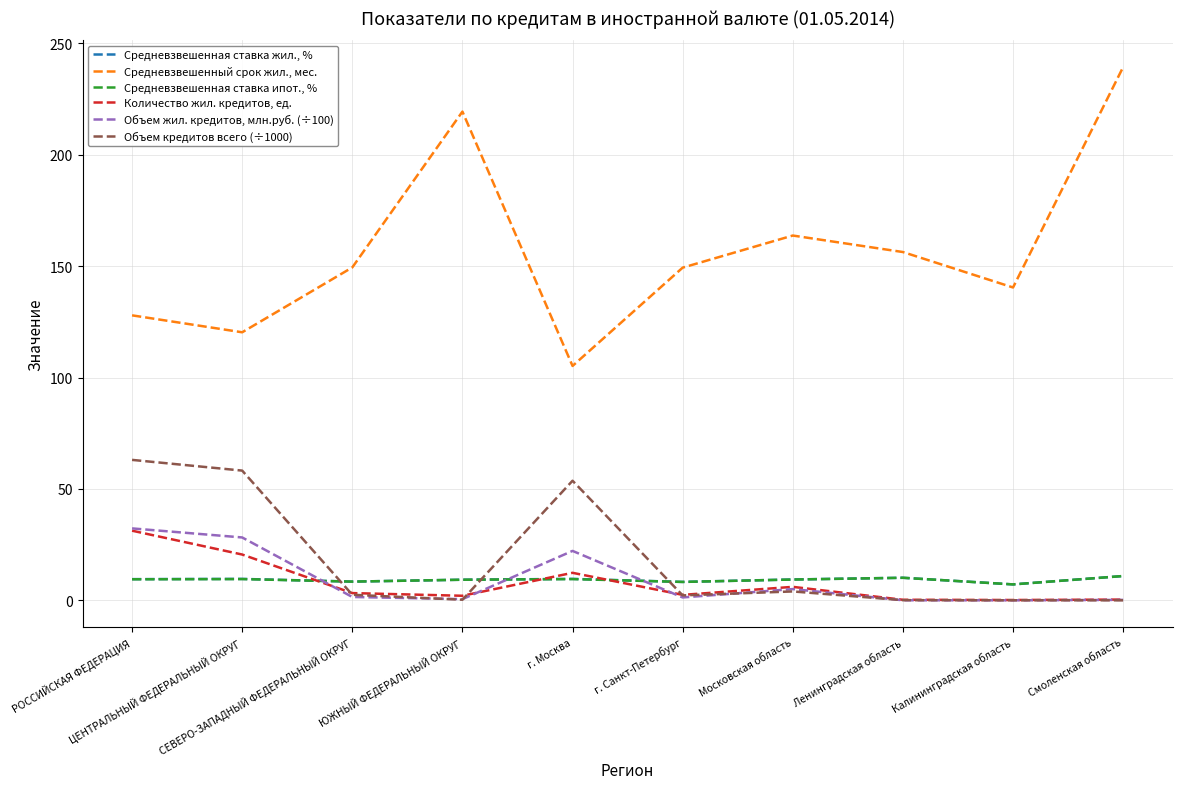

Which category has the highest value across all series?

Смоленская область